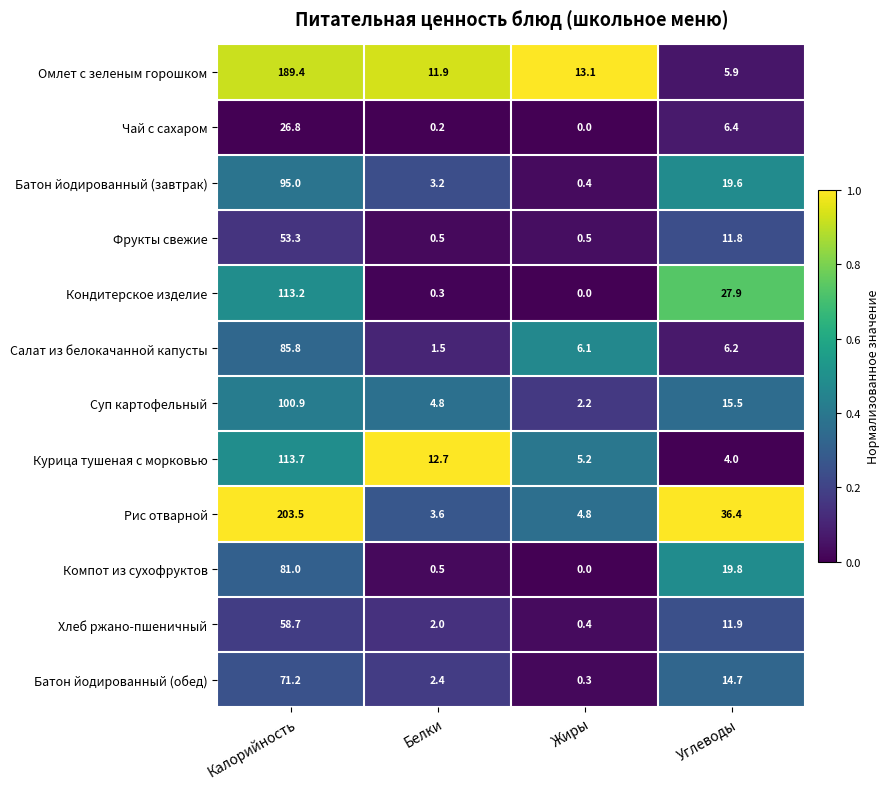

Is it true that Чай с сахаром equals 6.4 at Углеводы?

True